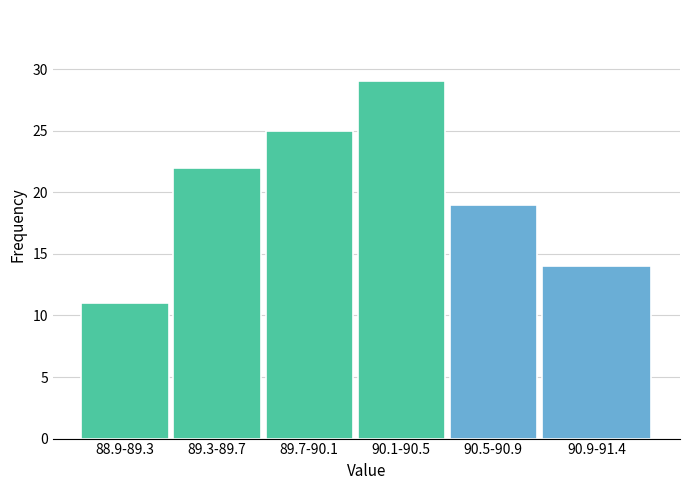

Reading right to left, list all the values displayed in this chart.

90.9-91.4=14	90.5-90.9=19	90.1-90.5=29	89.7-90.1=25	89.3-89.7=22	88.9-89.3=11